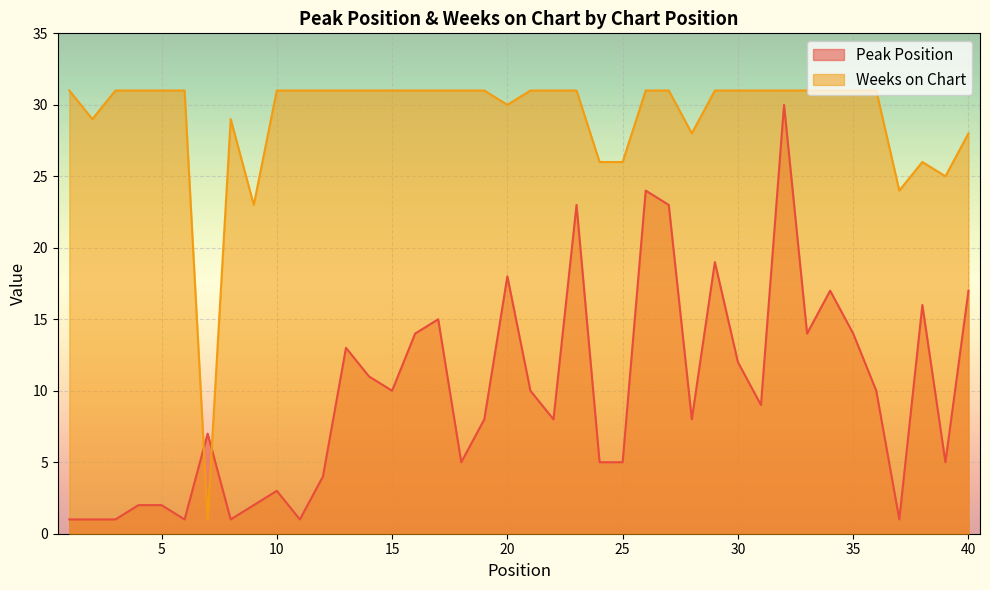

Which label corresponds to the smallest value in the chart?

1